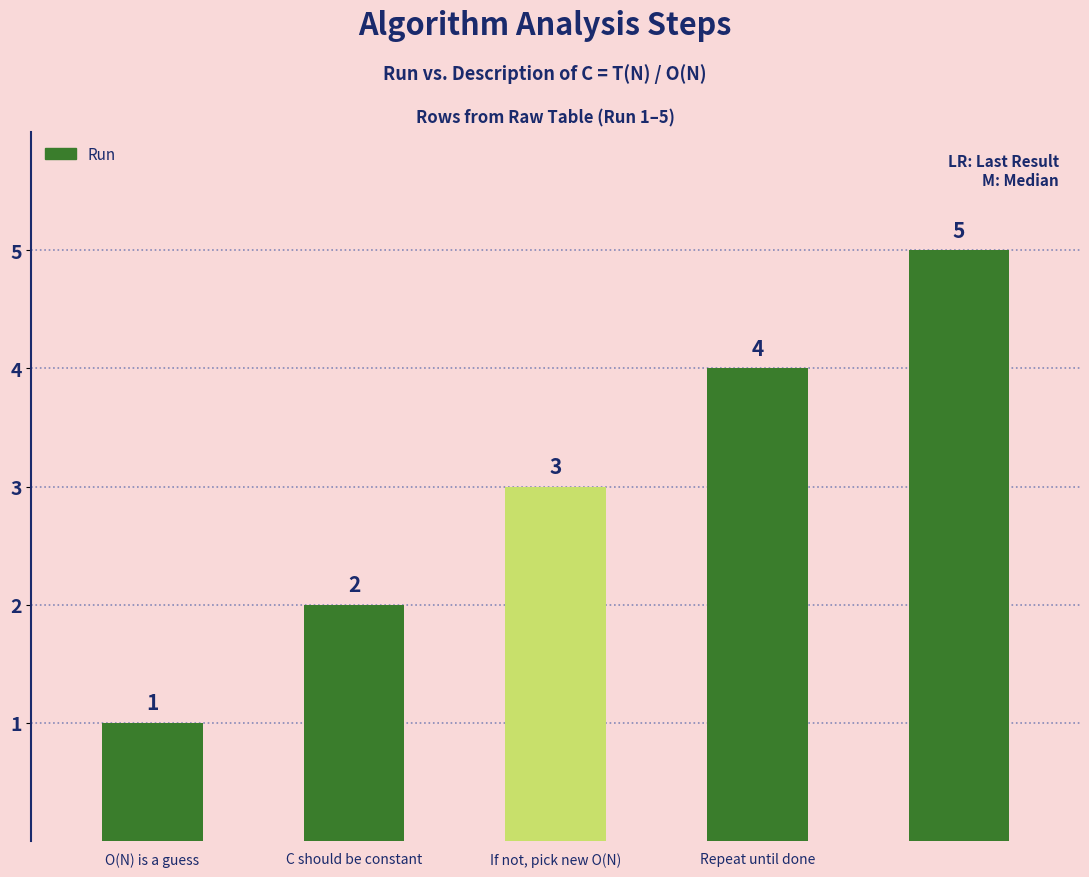

What is the greatest value displayed?

5